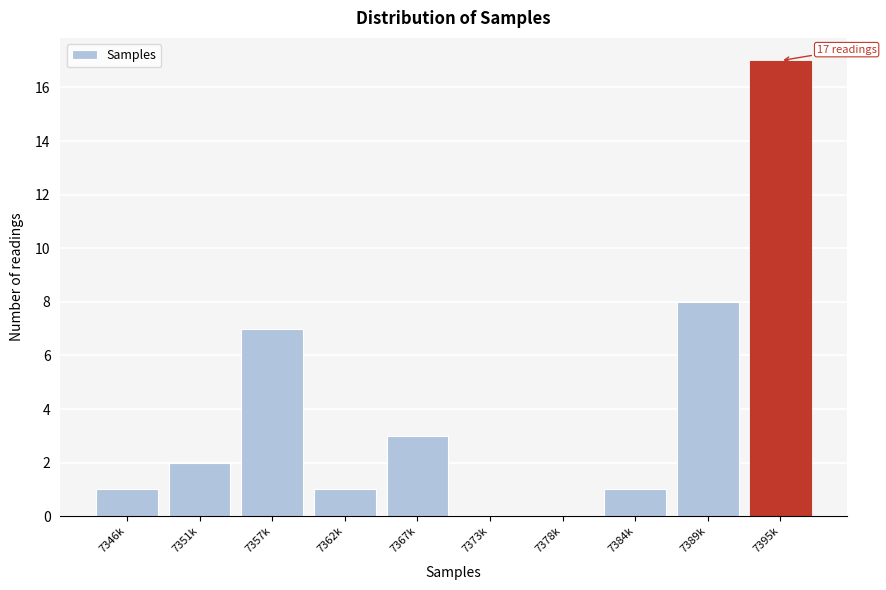

Reading left to right, list all the values displayed in this chart.

7346k=1	7351k=2	7357k=7	7362k=1	7367k=3	7373k=0	7378k=0	7384k=1	7389k=8	7395k=17